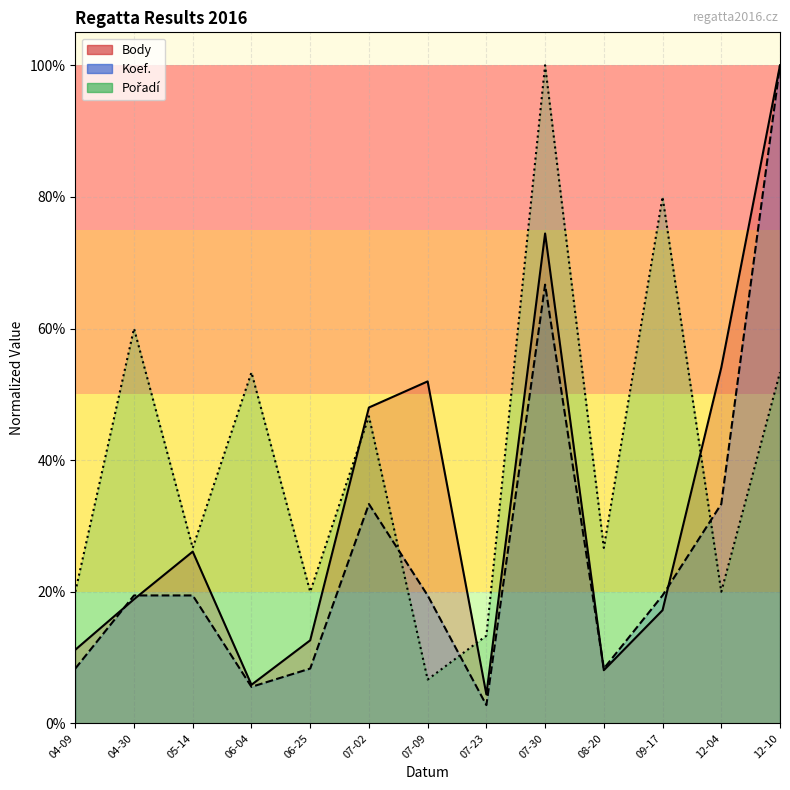

Which has a higher value, 06-25 or 04-09?

06-25